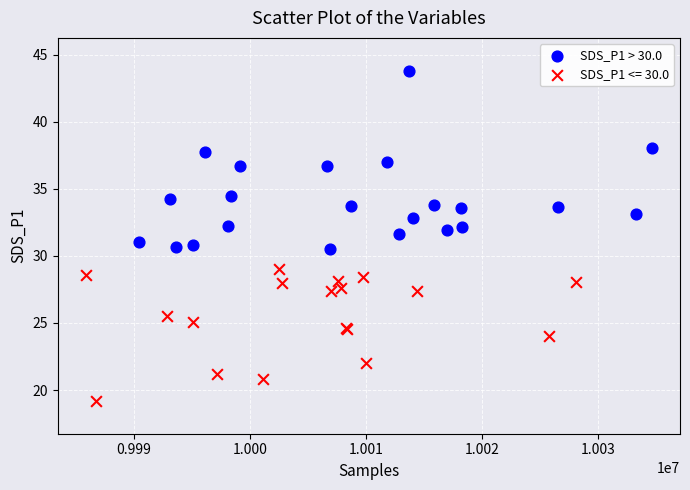

Which series reaches the minimum Y coordinate?

SDS_P1 <= 30.0